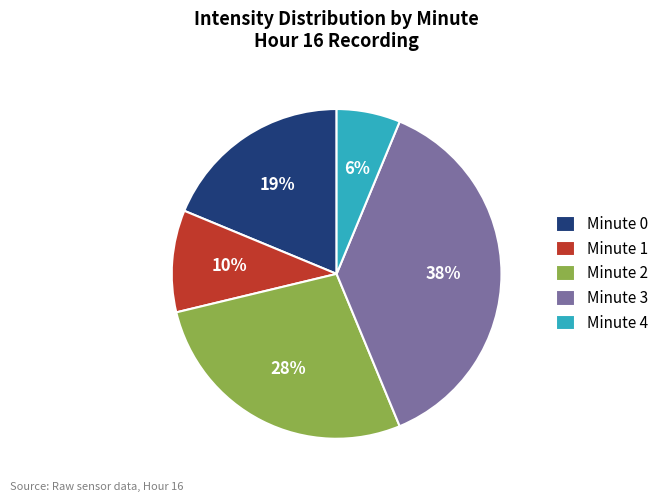

Is it true that Minute 4 is 6% of the pie?

True